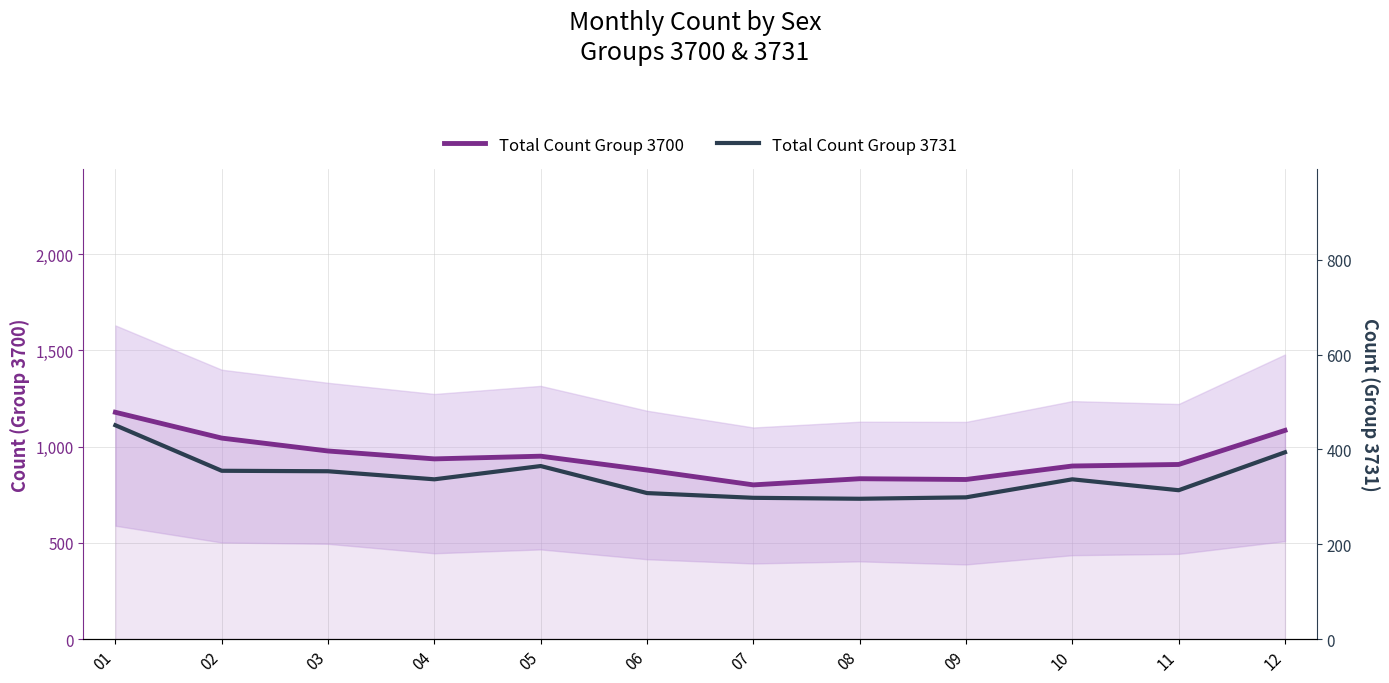

What is the minimum value shown in the chart?

296